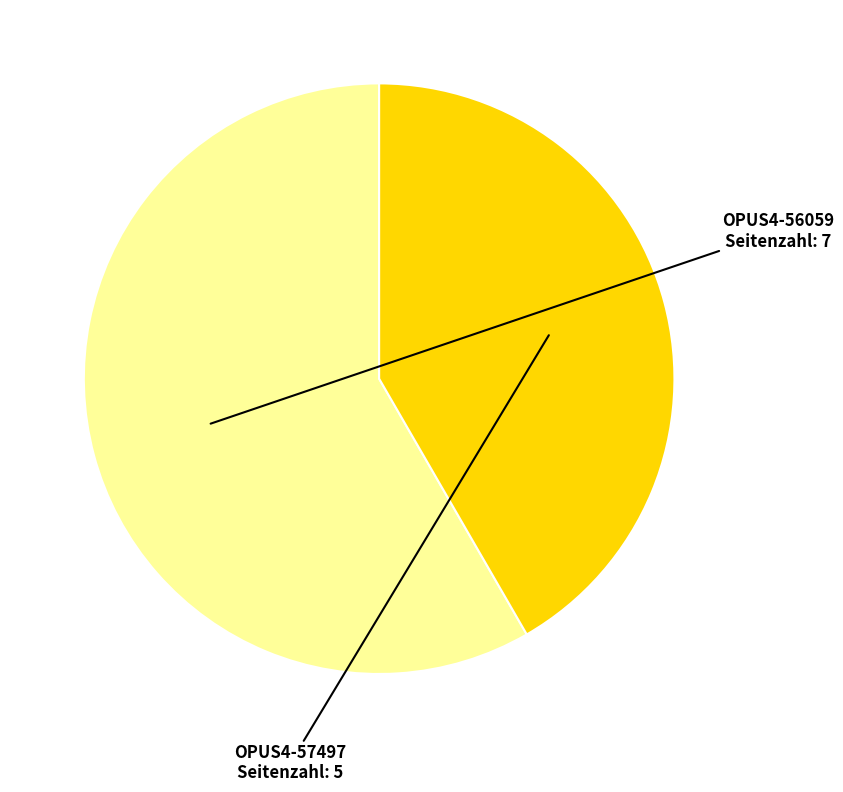

Which category has the smallest portion of the pie?

OPUS4-57497